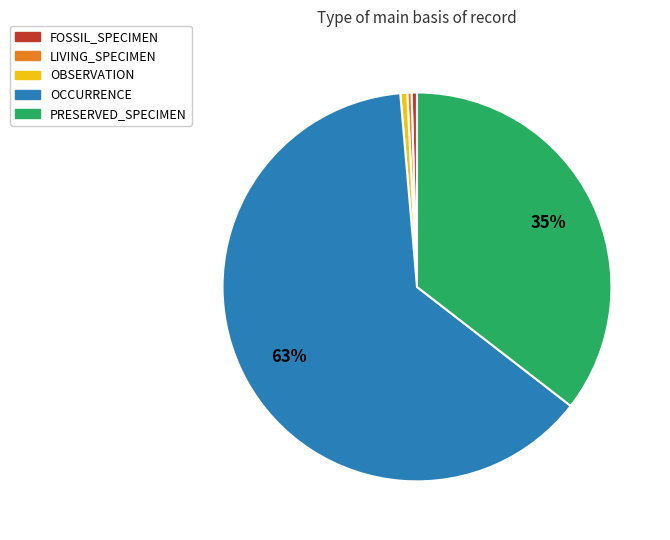

True or false: OBSERVATION accounts for 15% of the total.

False